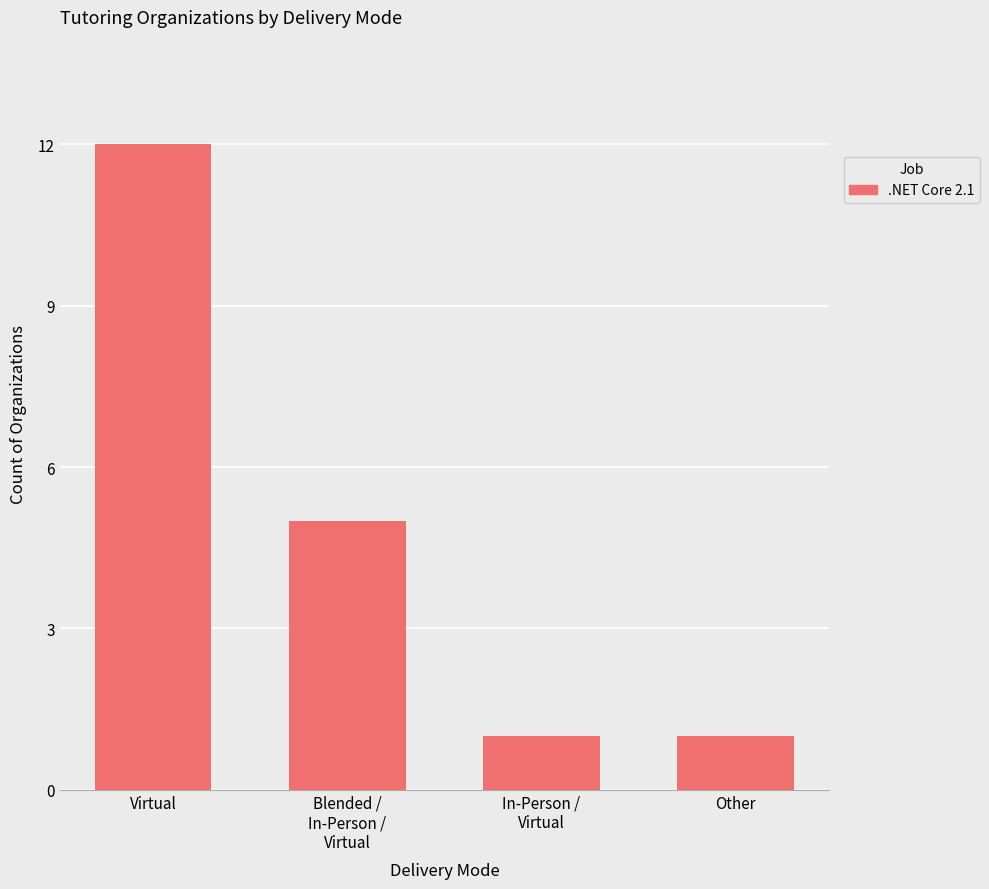

What is the minimum value shown in the chart?

1